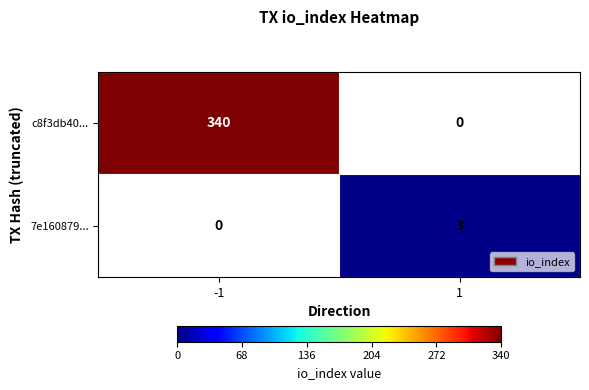

The c8f3db40... series shows 340 at -1. True or false?

True